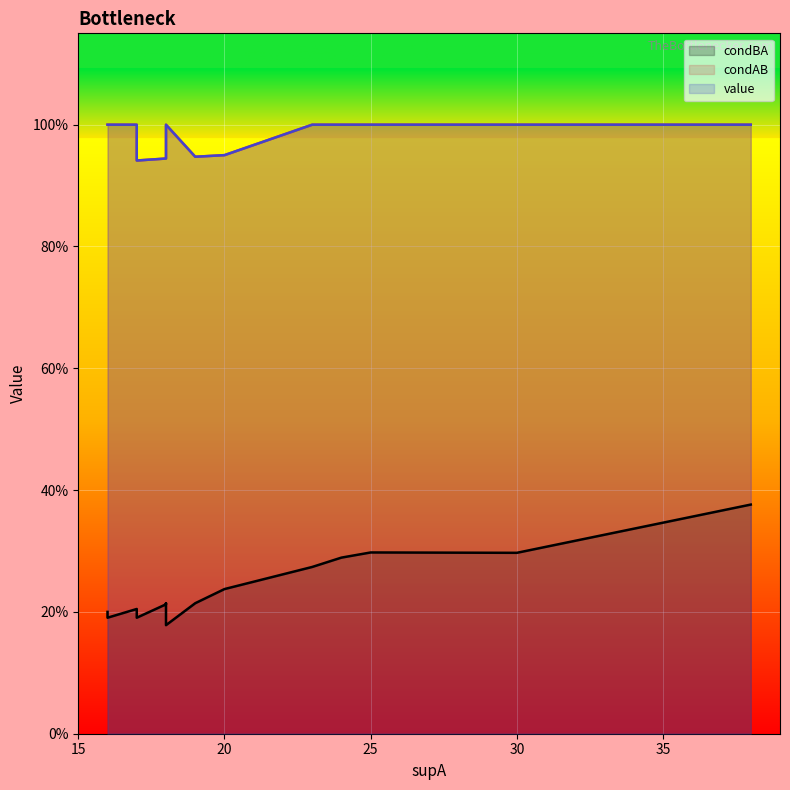

At how many categories does at least one series exceed 0?

25